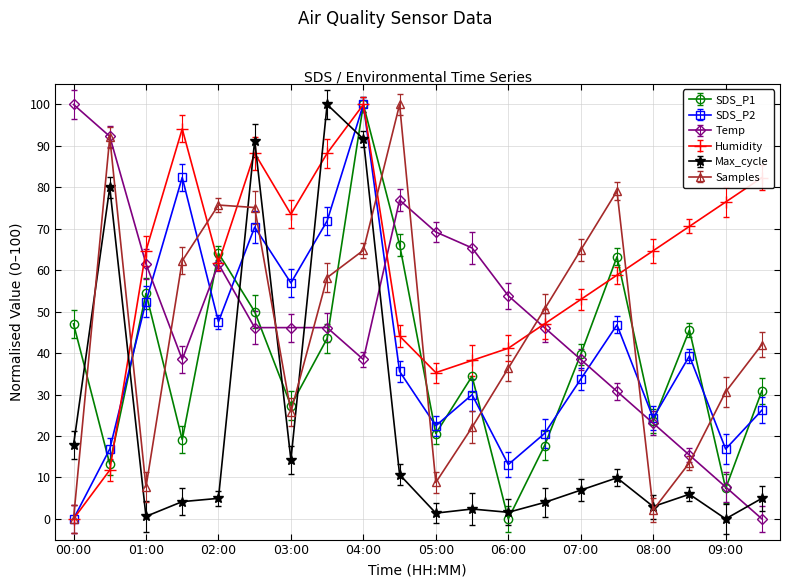

What is the difference between the maximum and second lowest values in the Max_cycle series?

99.4